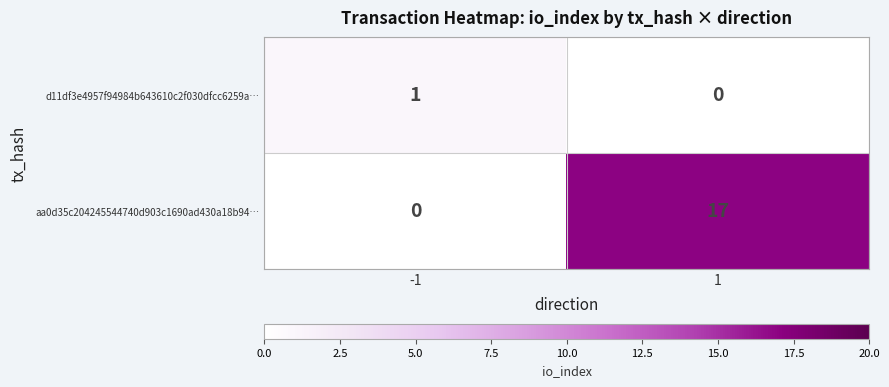

Which series has the largest total across all categories?

aa0d35c204245544740d903c1690ad430a18b94…